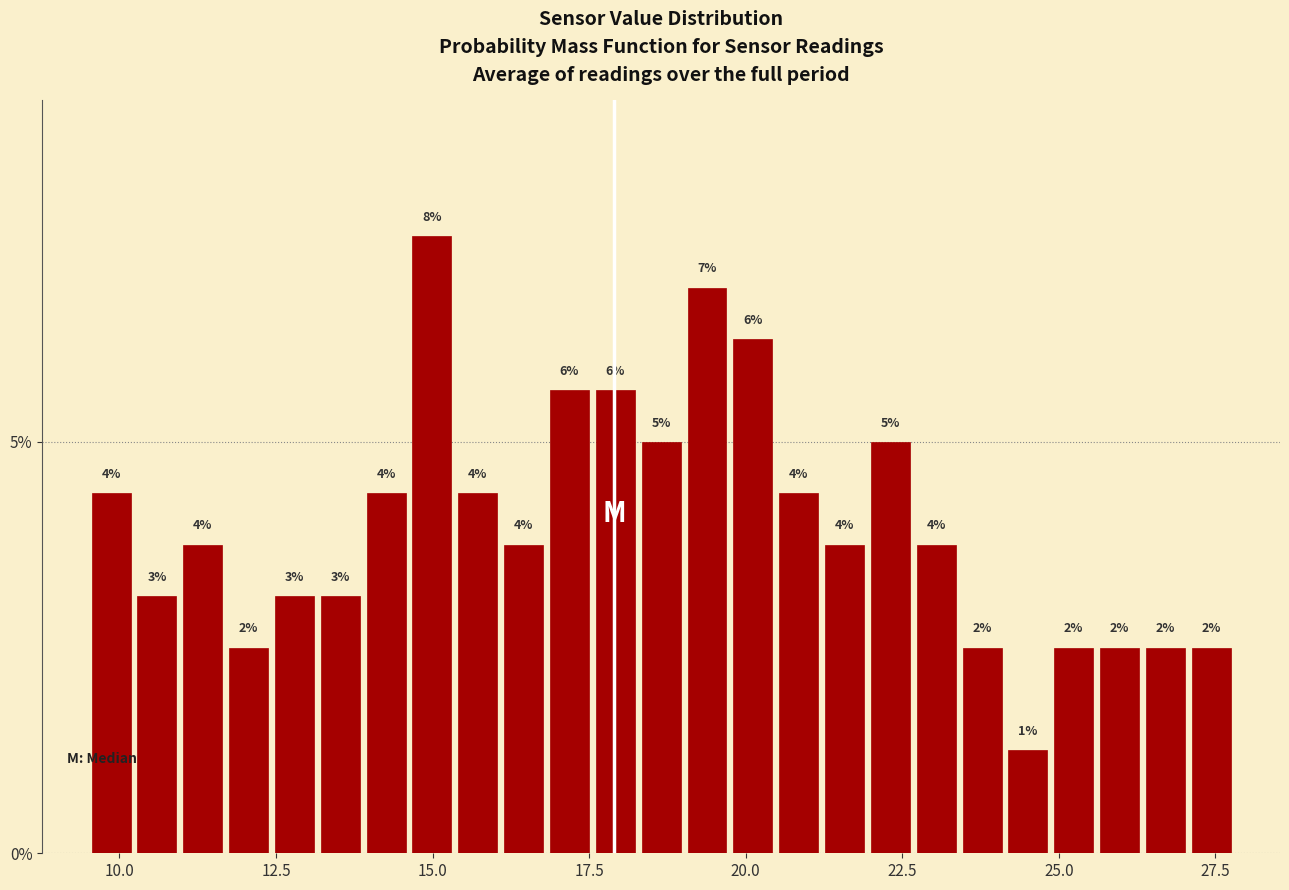

Read against the x-axis, roughly where is the centre of the tallest bar?

15.0